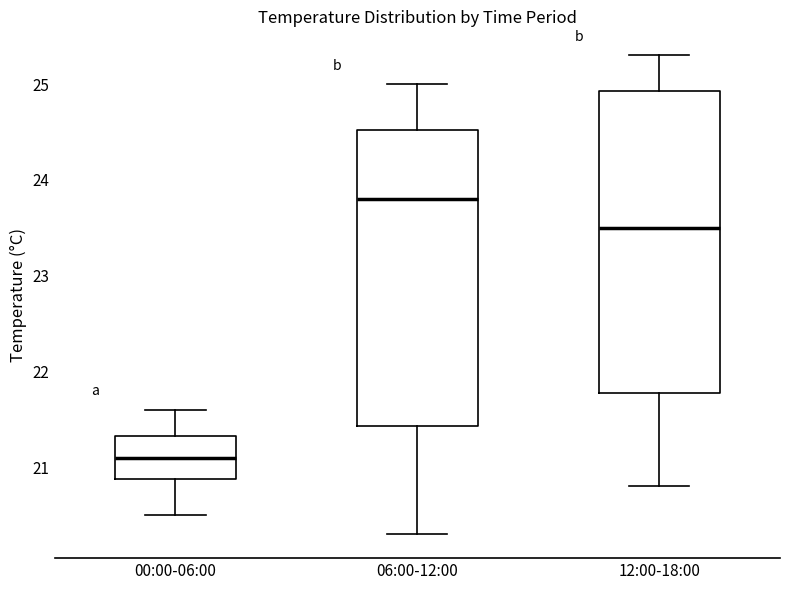

Reading left to right, read every box against the y-axis: the position of its median line, the range the box covers, and the ends of its whiskers. The values are not printed on the chart, so give them approximately, as read against the axis.

00:00-06:00: median 21.1, box 20.9 to 21.3, whiskers 20.5 to 21.6
06:00-12:00: median 23.8, box 21.4 to 24.5, whiskers 20.3 to 25.0
12:00-18:00: median 23.5, box 21.8 to 24.9, whiskers 20.8 to 25.3